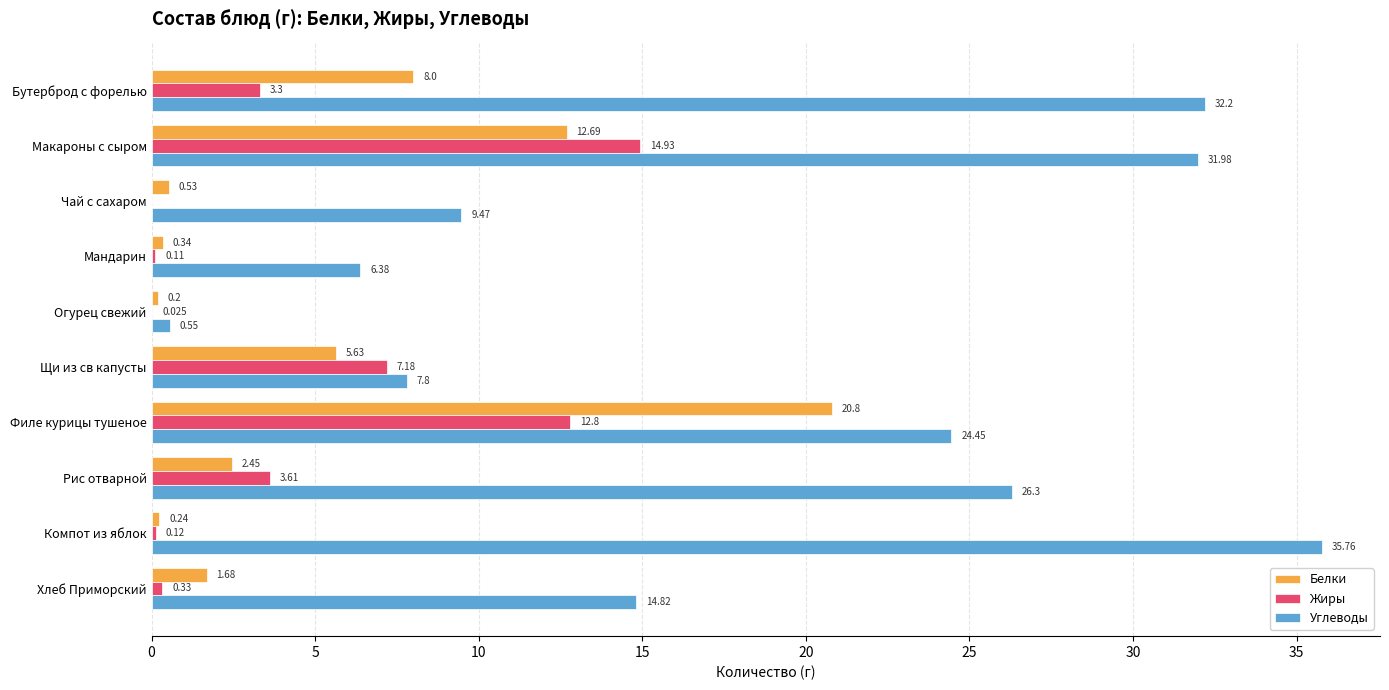

At which category does the chart reach its peak across all series?

Компот из яблок